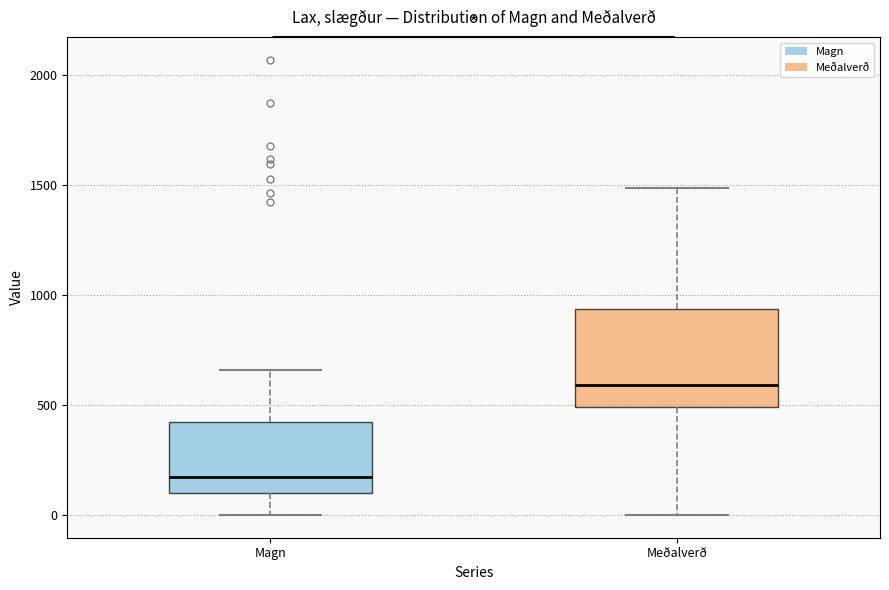

Reading left to right, read every box against the y-axis: the position of its median line, the range the box covers, and the ends of its whiskers. The values are not printed on the chart, so give them approximately, as read against the axis.

Magn: median 150, box 100 to 400, whiskers 0 to 650
Meðalverð: median 600, box 500 to 950, whiskers 0 to 1500